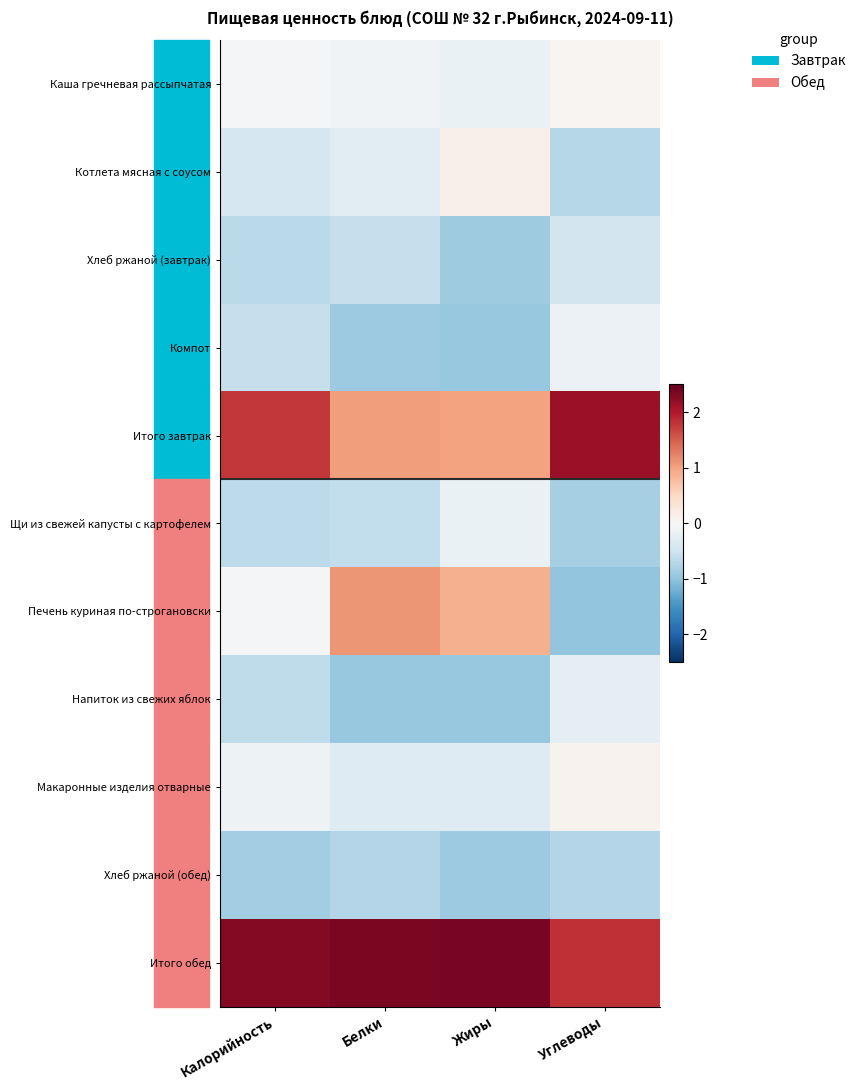

At which category does the chart reach its minimum across all series?

Углеводы